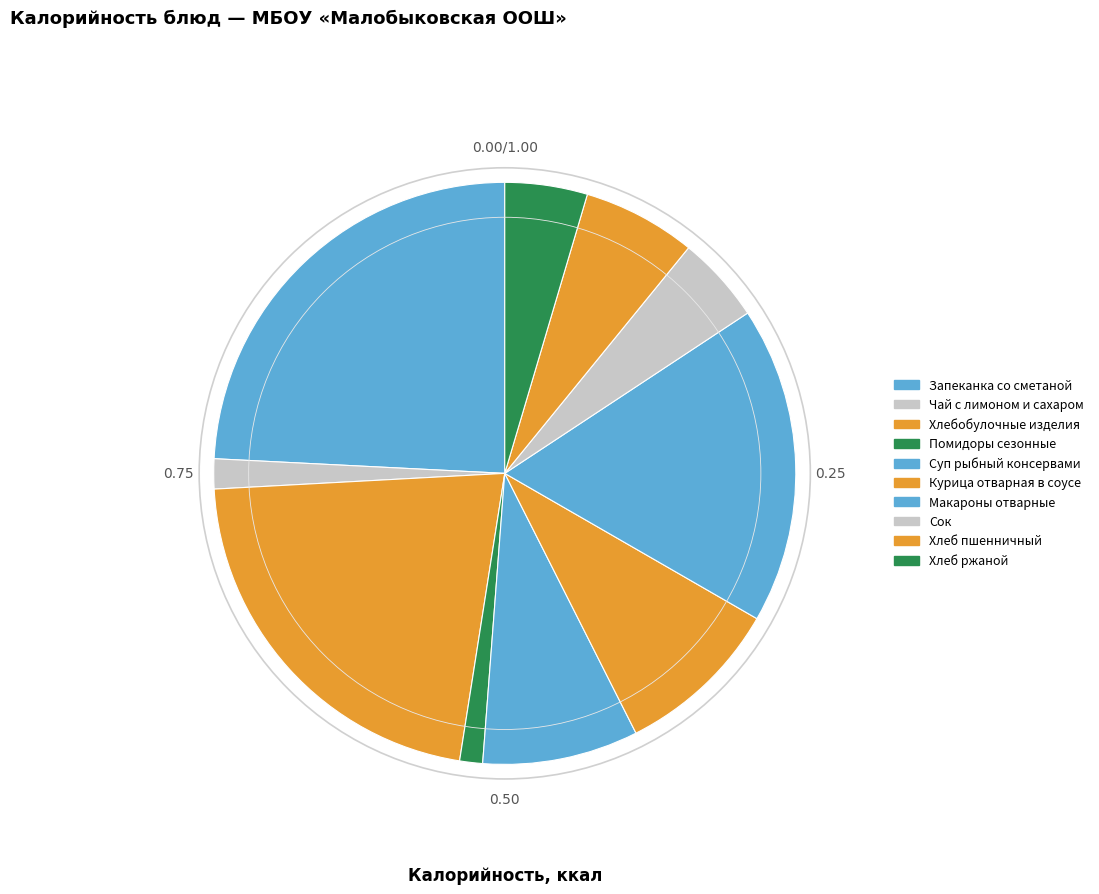

How many segments does this pie chart have?

10